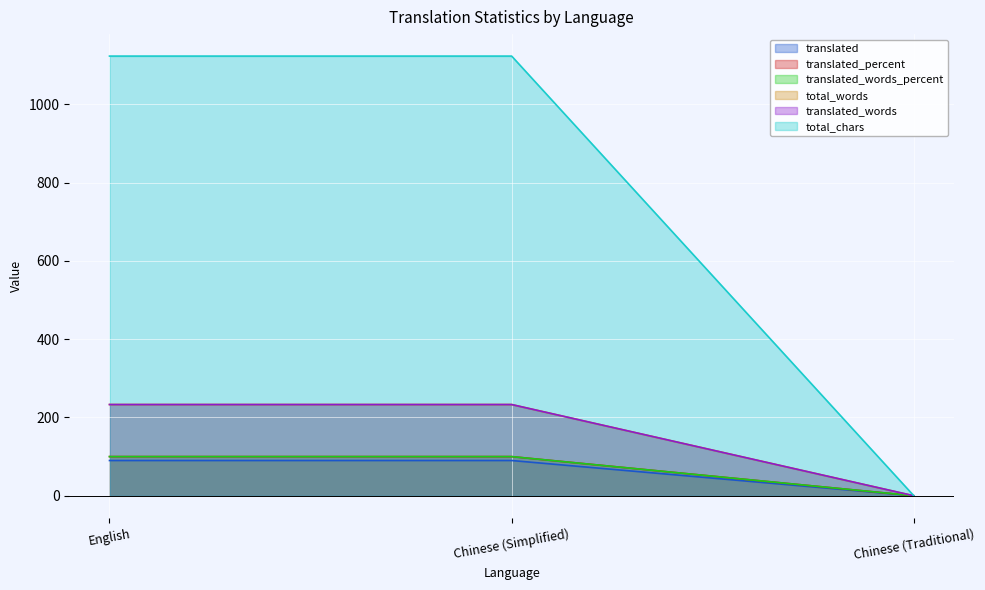

How many lines are shown in the chart?

6